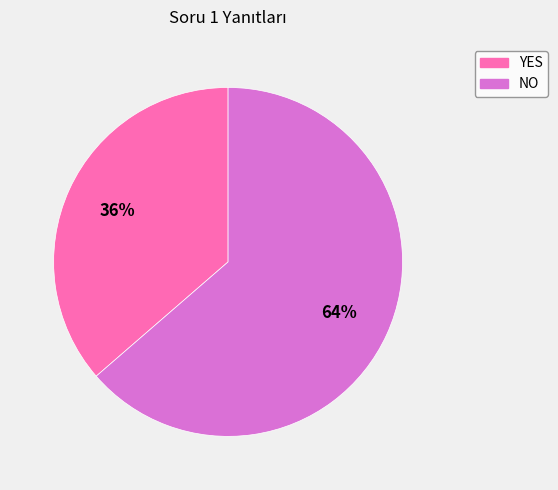

True or false: YES accounts for 36% of the total.

True